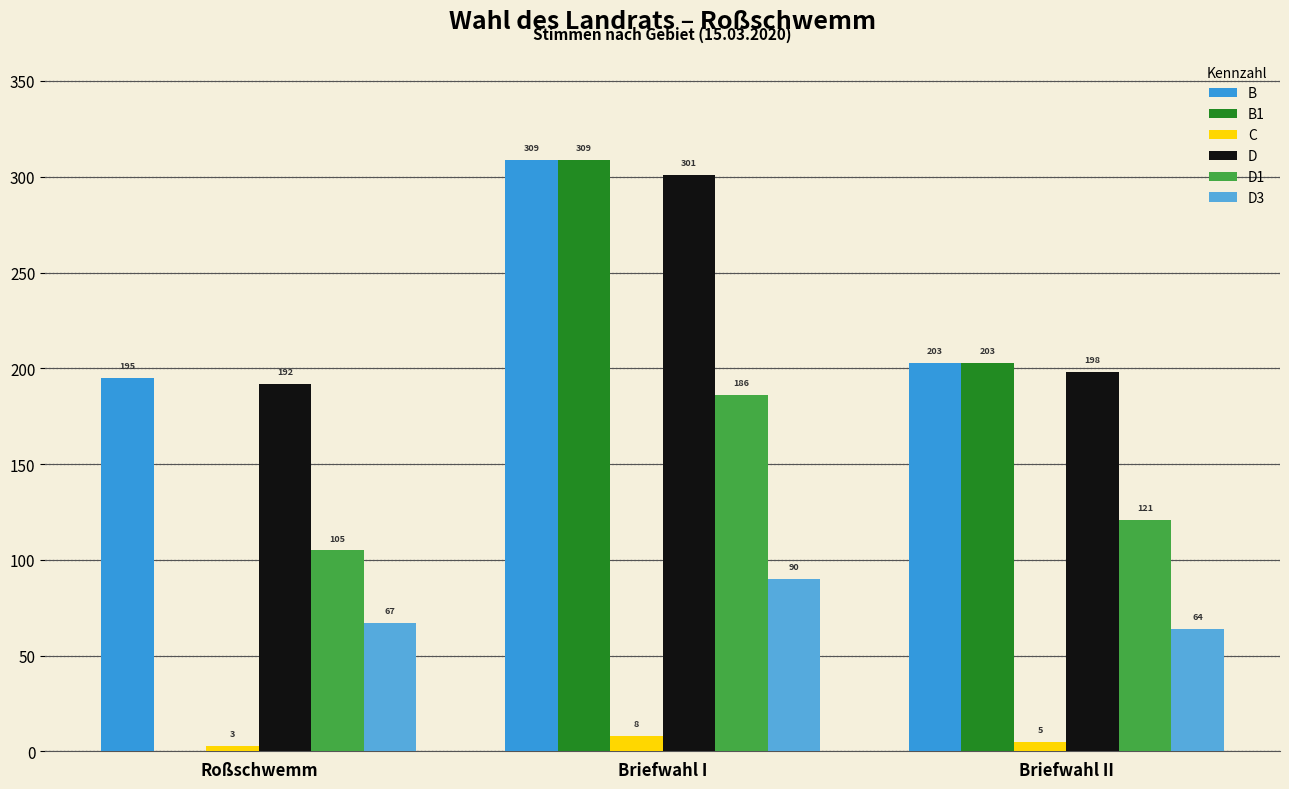

Is it true that D3 equals 113 at Roßschwemm?

False